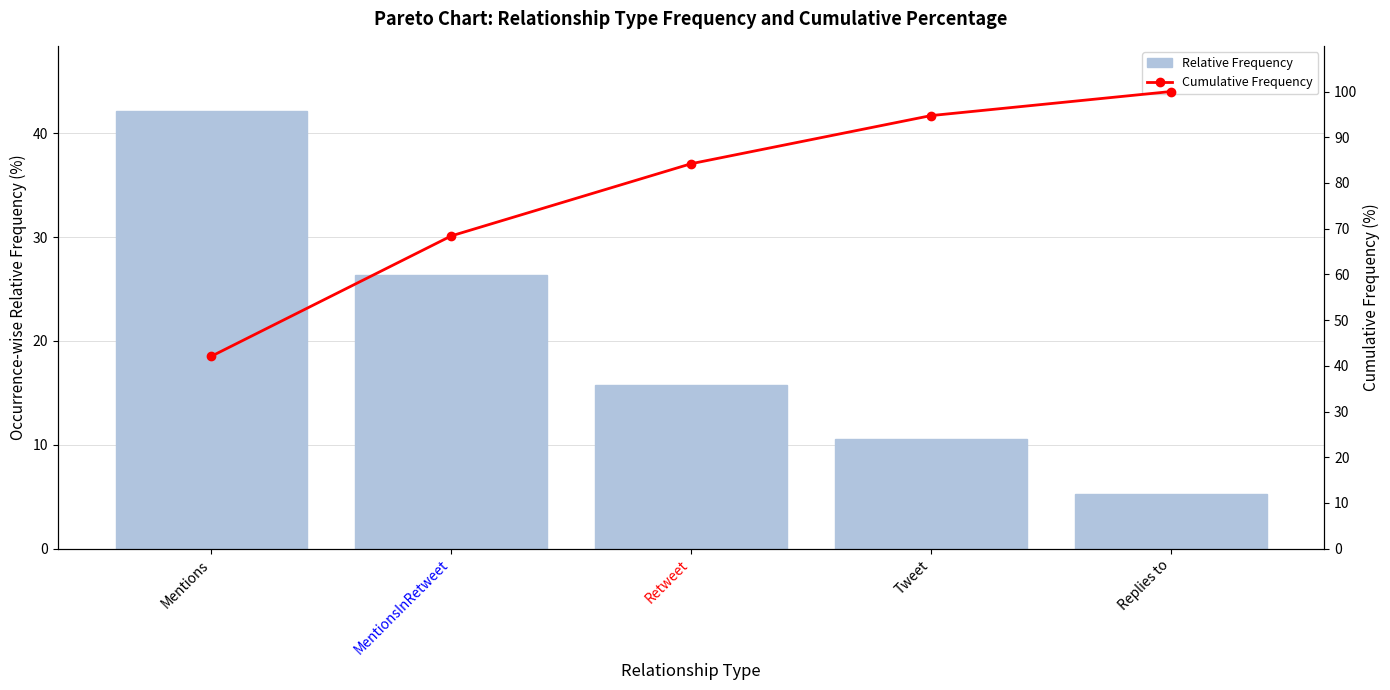

Where does the Relative Frequency series first go above 15?

Mentions